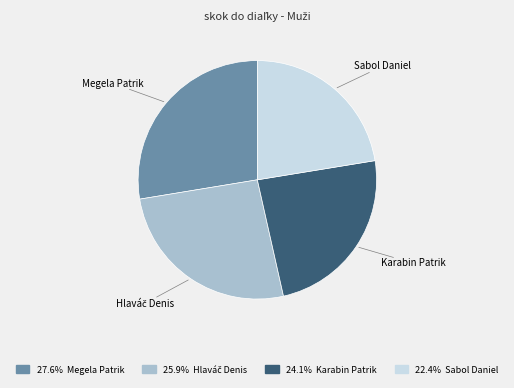

Does any single category account for the majority?

No